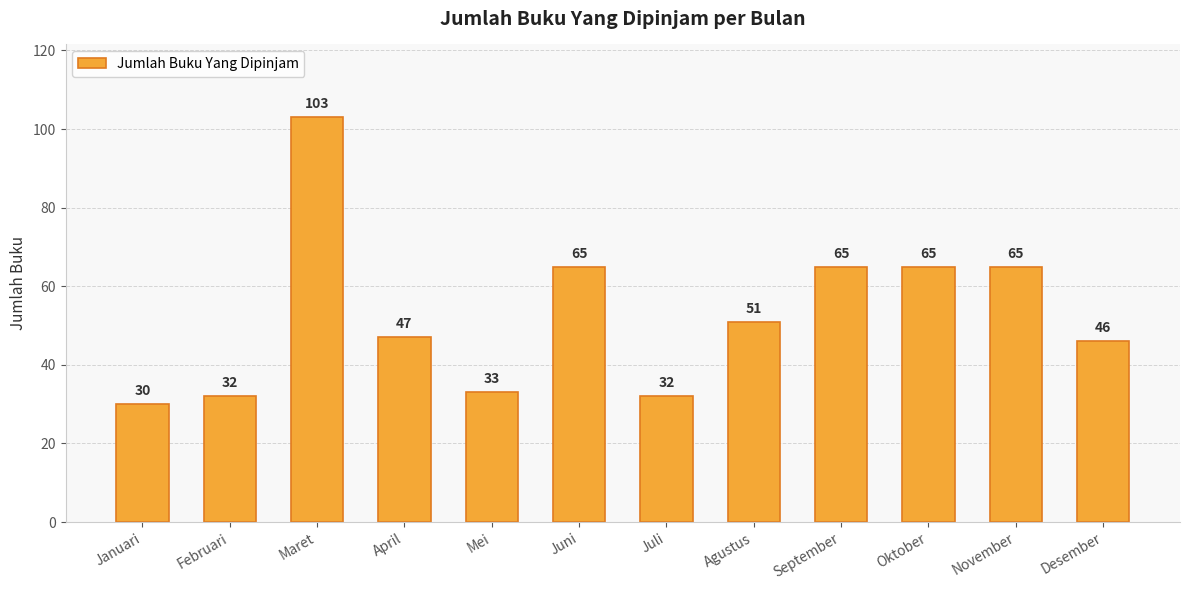

Reading left to right, list all the values displayed in this chart.

Januari=30	Februari=32	Maret=103	April=47	Mei=33	Juni=65	Juli=32	Agustus=51	September=65	Oktober=65	November=65	Desember=46